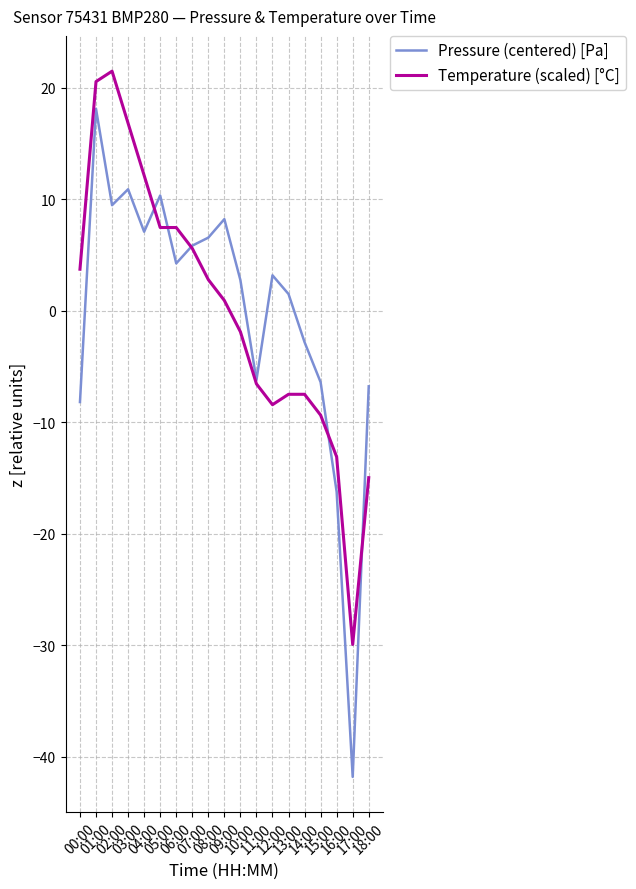

List the series in order of their peak value, highest first.

Temperature (scaled) [°C], Pressure (centered) [Pa]